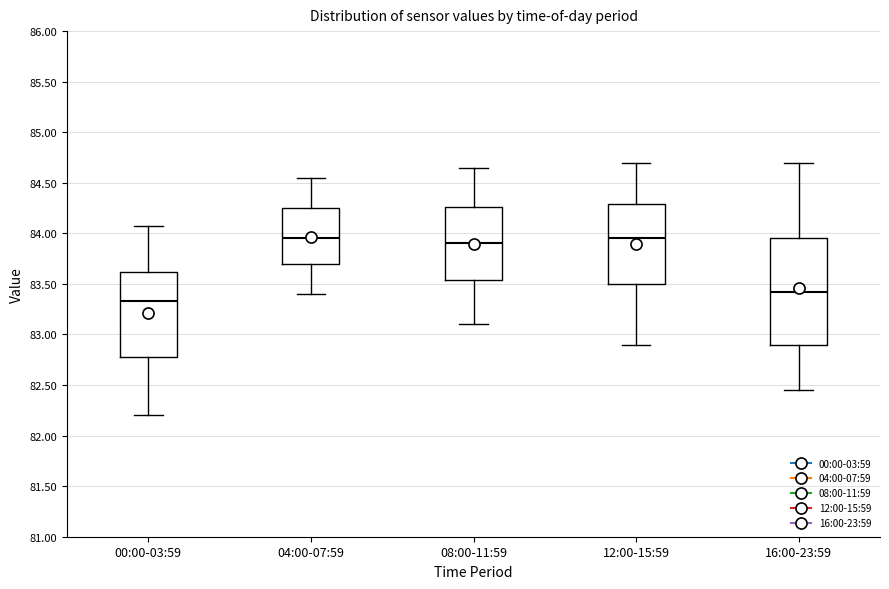

Reading left to right, read every box against the y-axis: the position of its median line, the range the box covers, and the ends of its whiskers. The values are not printed on the chart, so give them approximately, as read against the axis.

00:00-03:59: median 83.35, box 82.80 to 83.60, whiskers 82.20 to 84.05
04:00-07:59: median 83.95, box 83.70 to 84.25, whiskers 83.40 to 84.55
08:00-11:59: median 83.90, box 83.55 to 84.25, whiskers 83.10 to 84.65
12:00-15:59: median 83.95, box 83.50 to 84.30, whiskers 82.90 to 84.70
16:00-23:59: median 83.45, box 82.90 to 83.95, whiskers 82.45 to 84.70